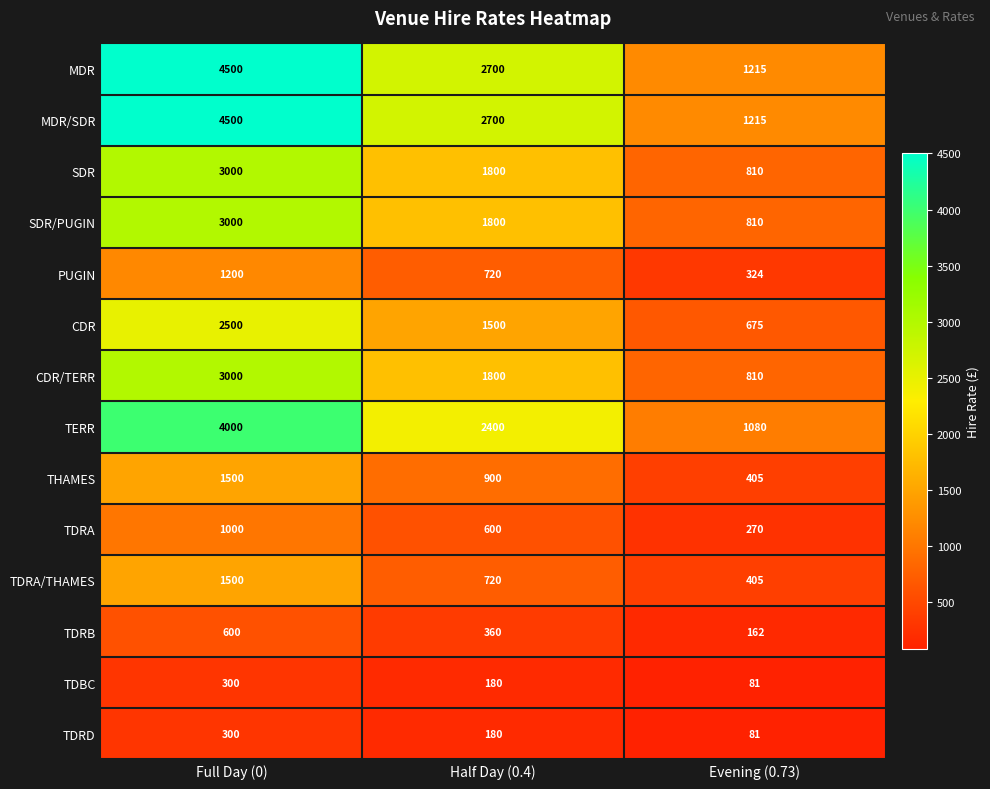

How many values in the THAMES series are below 900?

1